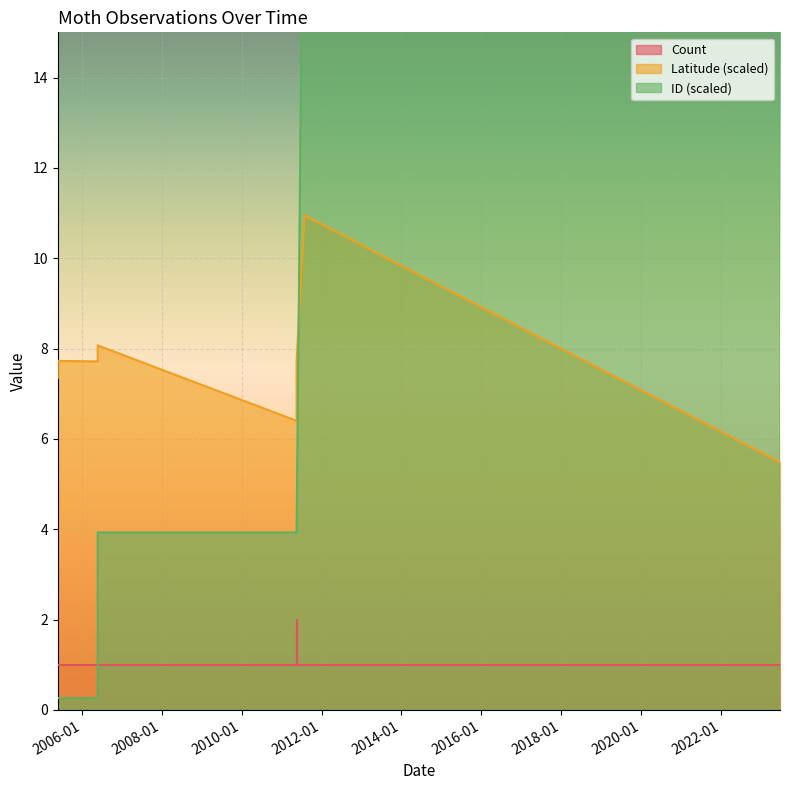

What is the difference between the ID values at 2006-05-25 and 2005-05-25?

3.7